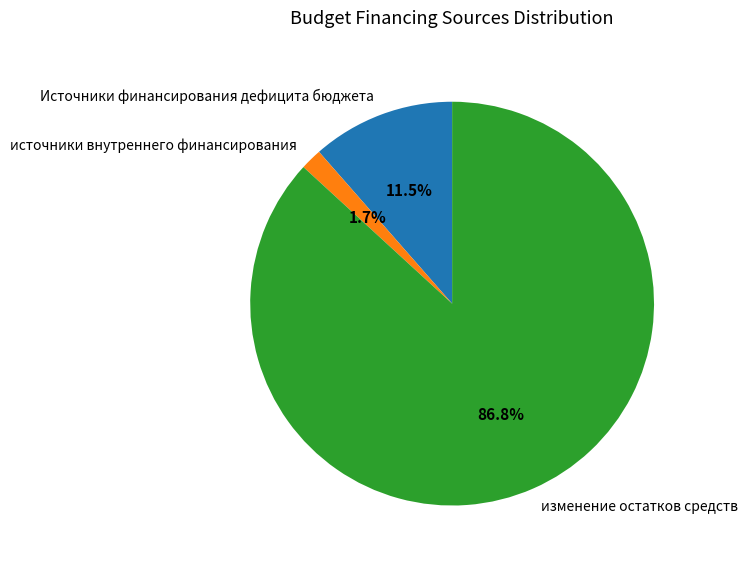

How many segments does this pie chart have?

3